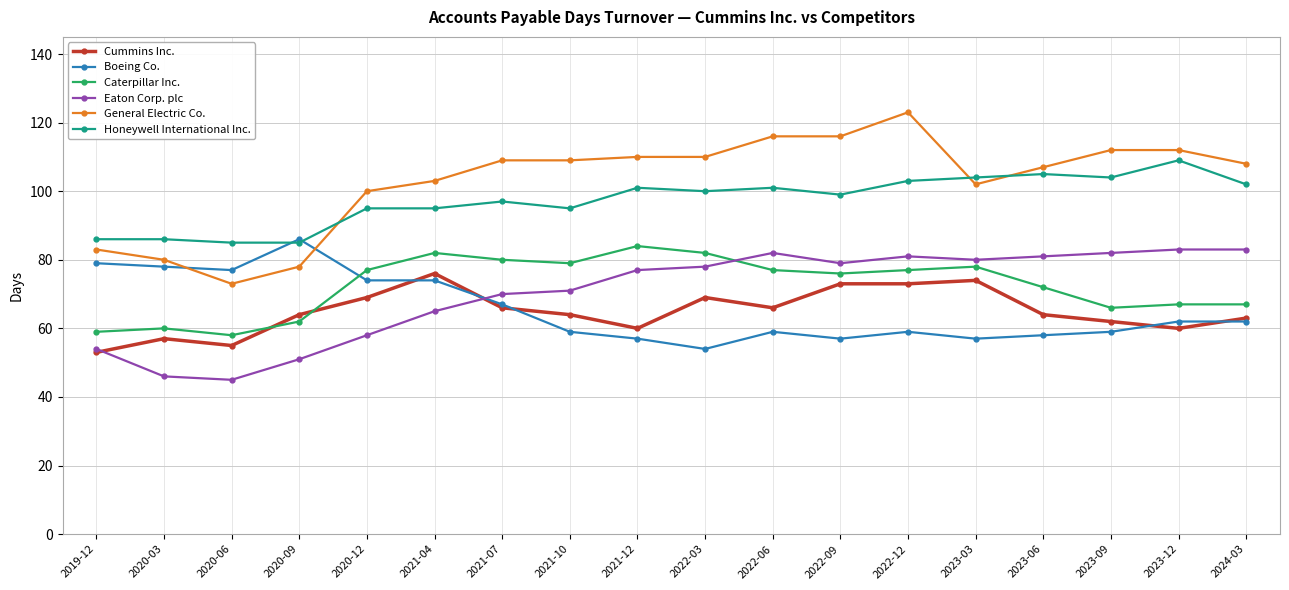

What position from the right is 2022-12?

6